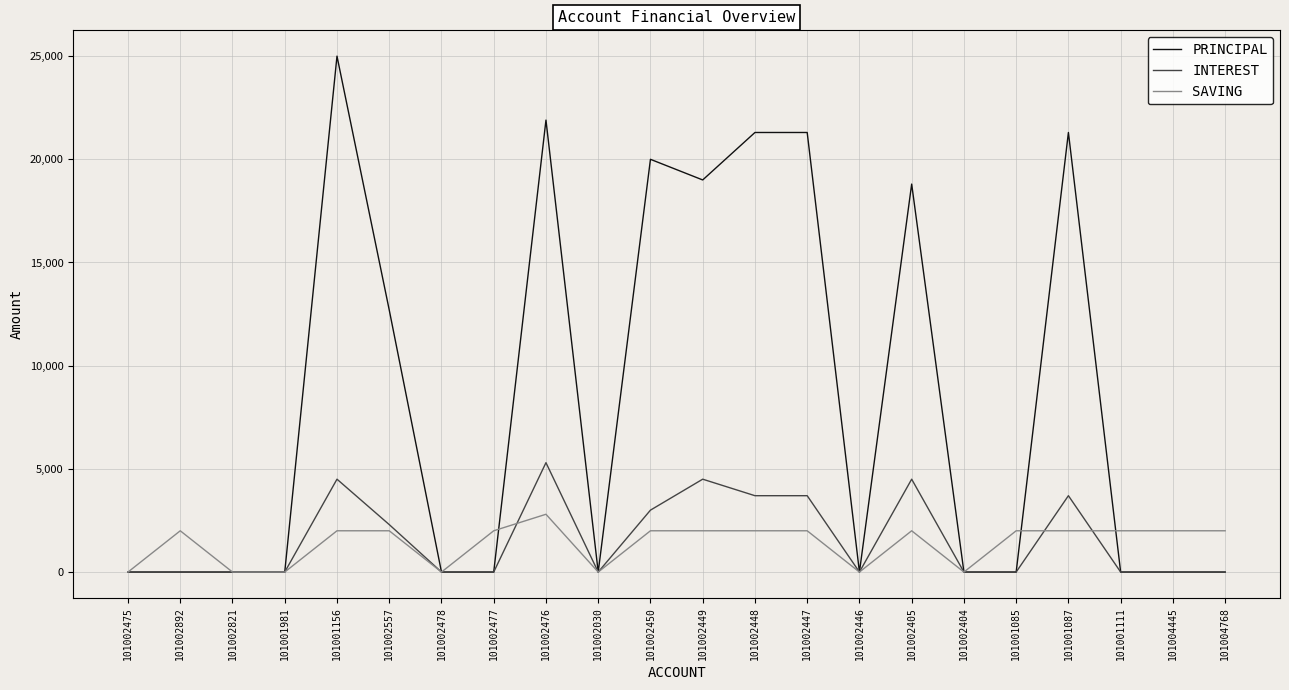

What is the sum of all INTEREST values?

35200